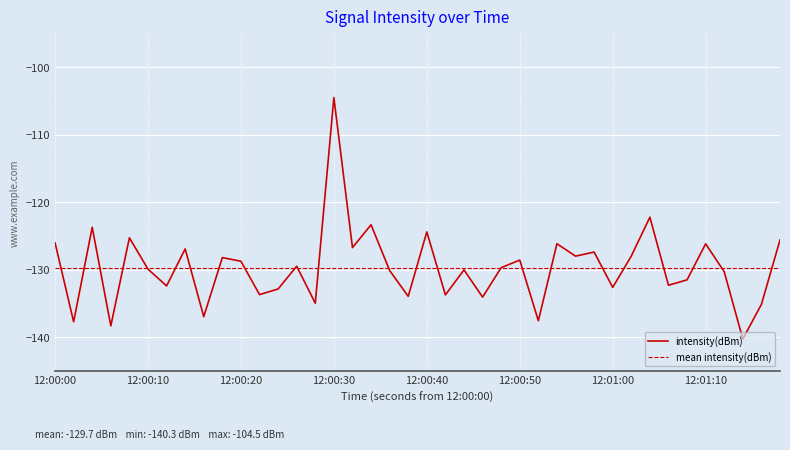

What is the lowest value of the intensity(dBm) series?

-140.3